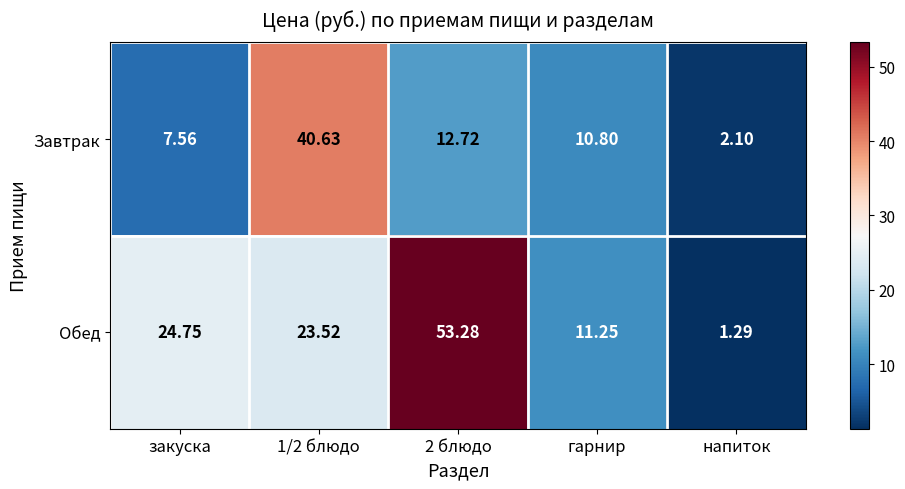

Where is Обед nearest to the value 27?

закуска